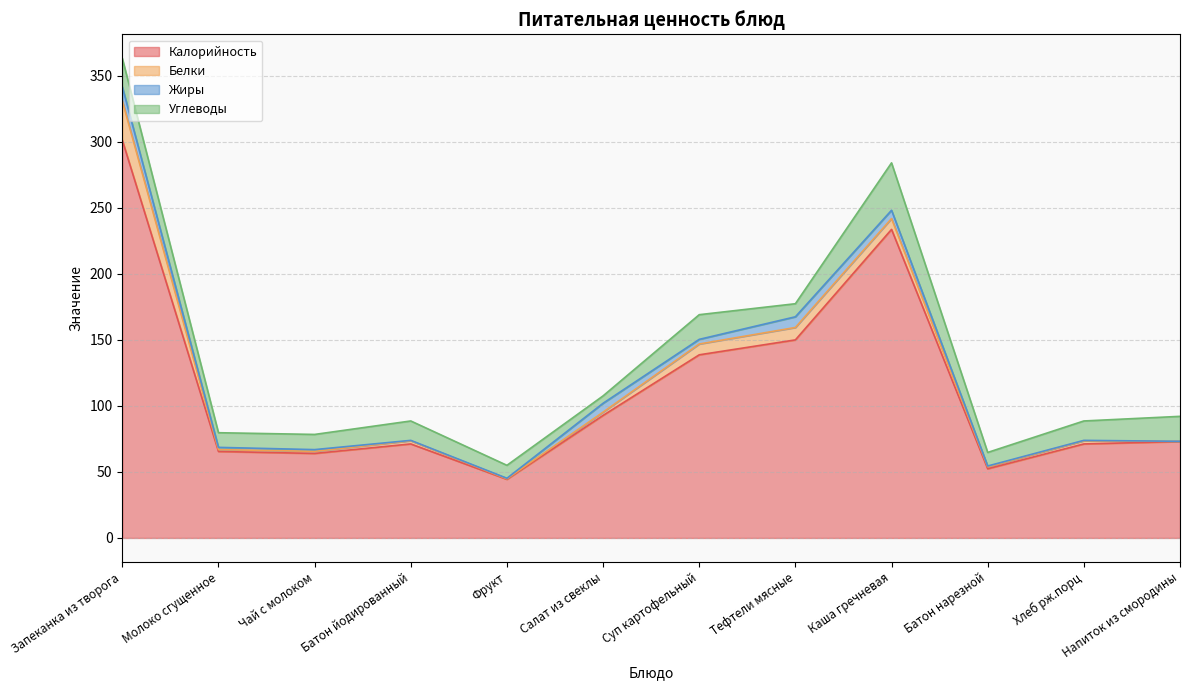

Which series changed the most between Батон йодированный and Батон нарезной?

Калорийность